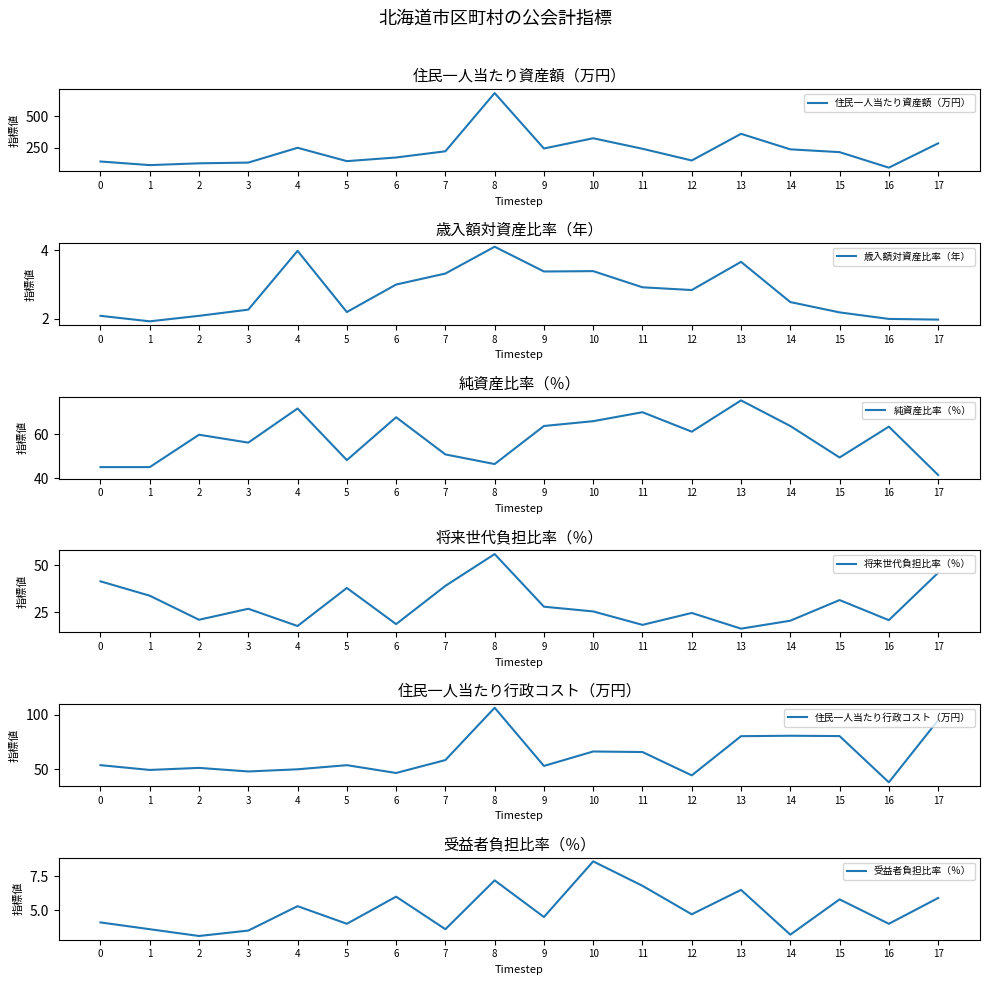

What is the value of the 将来世代負担比率（％） point at the 17th from the left?

20.9